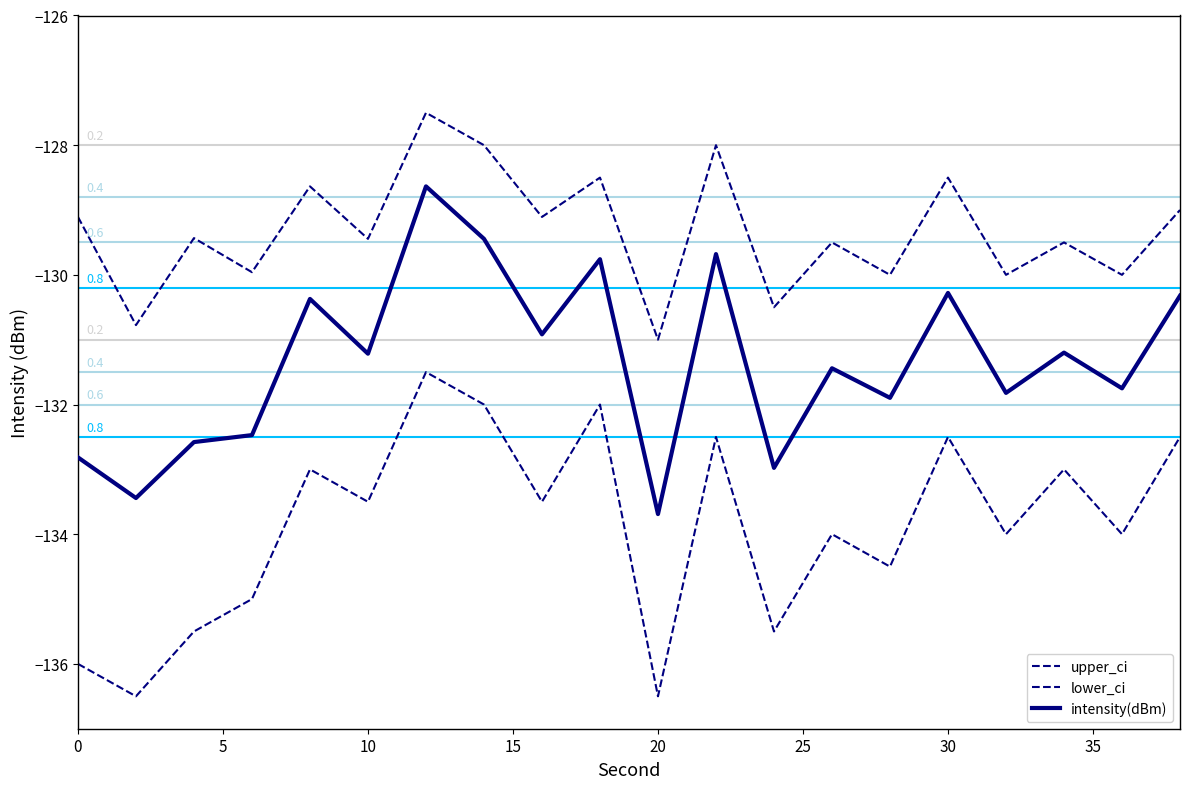

How many lines are shown in the chart?

3